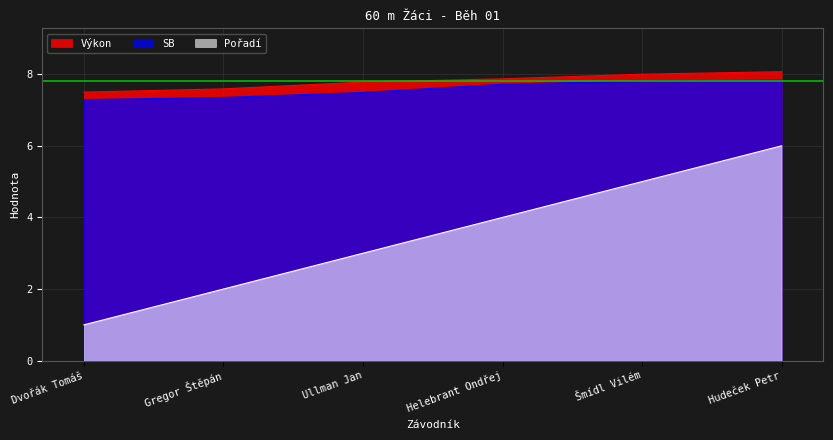

Which category has the highest value in the Pořadí series?

Hudeček Petr